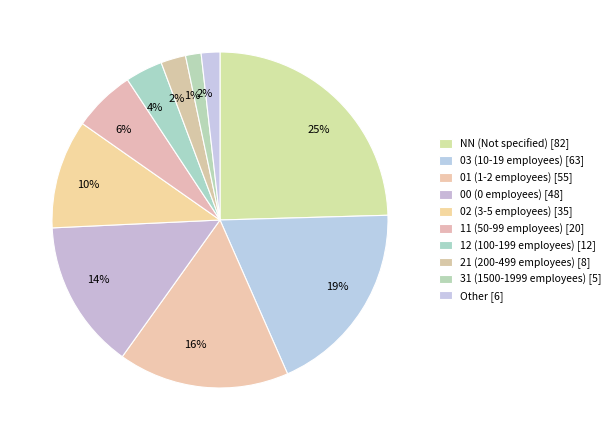

How many segments does this pie chart have?

10